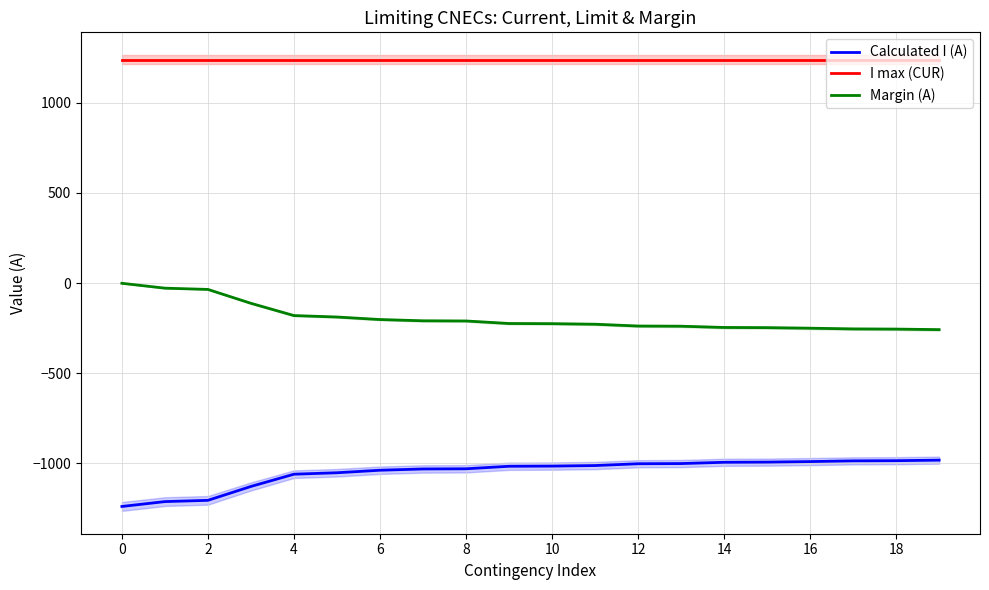

What are all the series names shown in the legend?

Calculated I (A), I max (CUR), Margin (A)